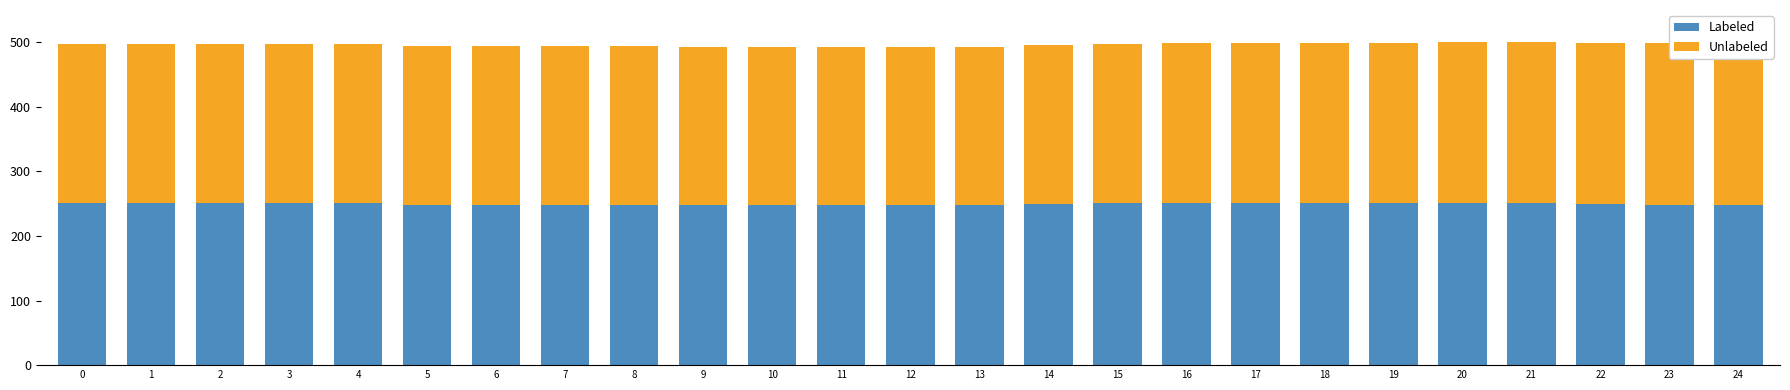

Which series changed the most between 5 and 18?

Labeled